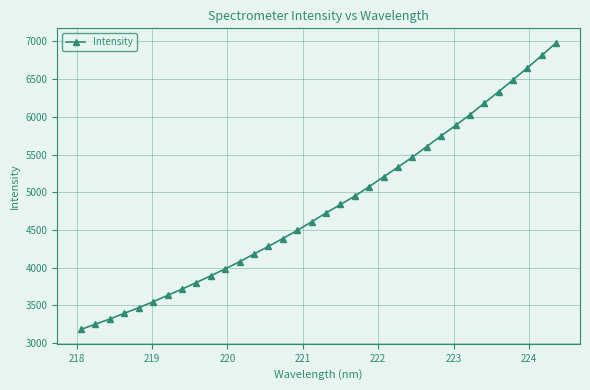

What is the difference between the second highest and second lowest values?

3564.3